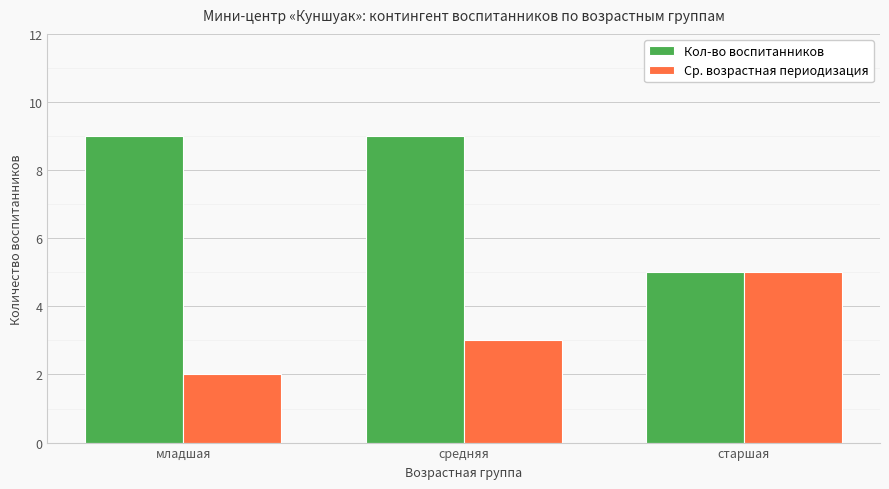

How many distinct data groups are displayed?

2